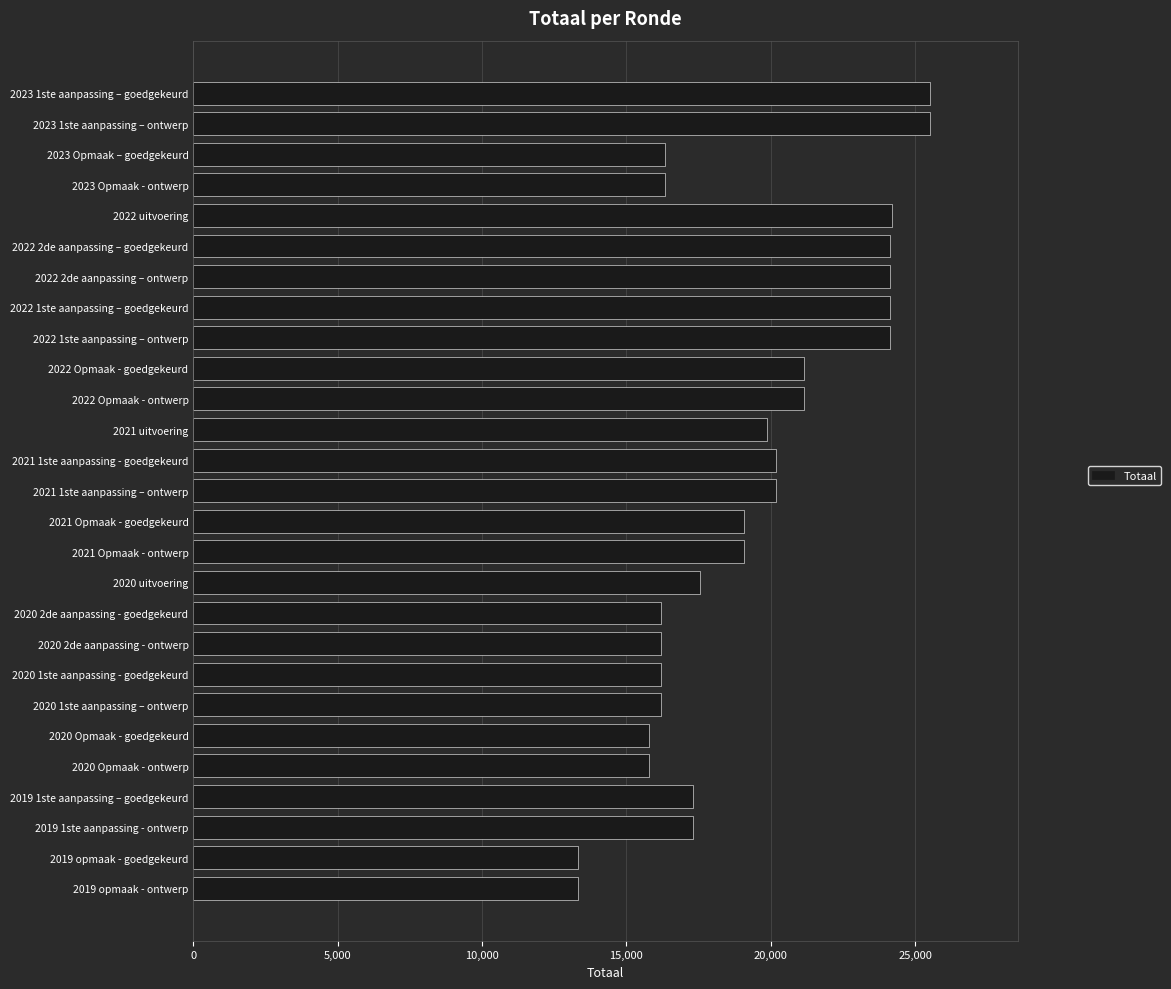

What is the difference between the values at 2021 1ste aanpassing – ontwerp and 2023 Opmaak - ontwerp?

3820